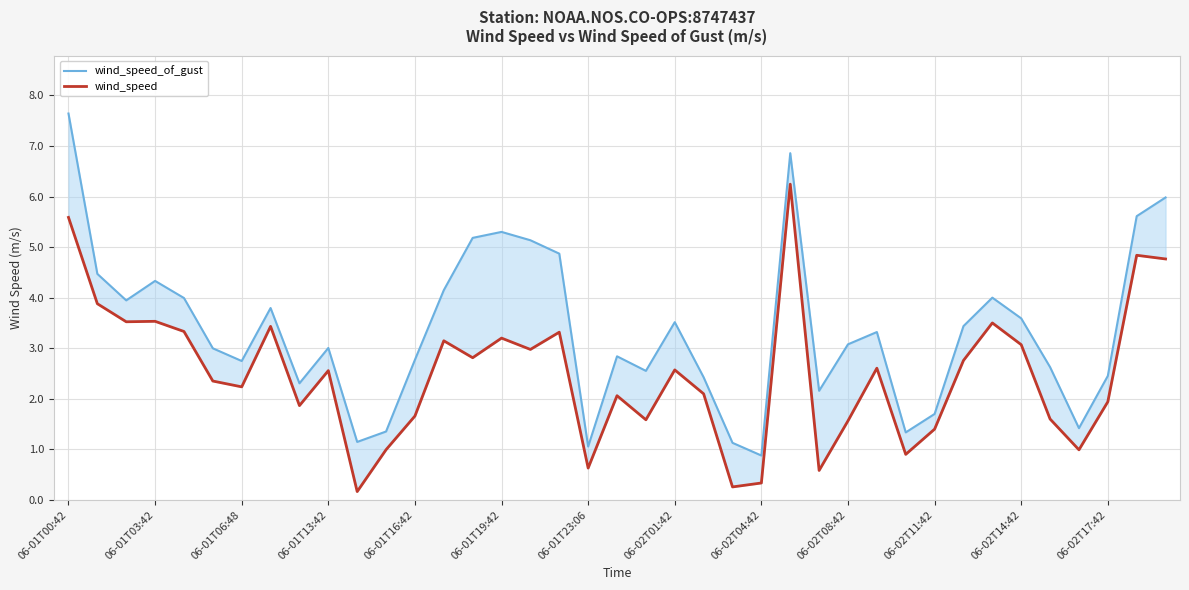

At which label does wind_speed reach its peak?

25